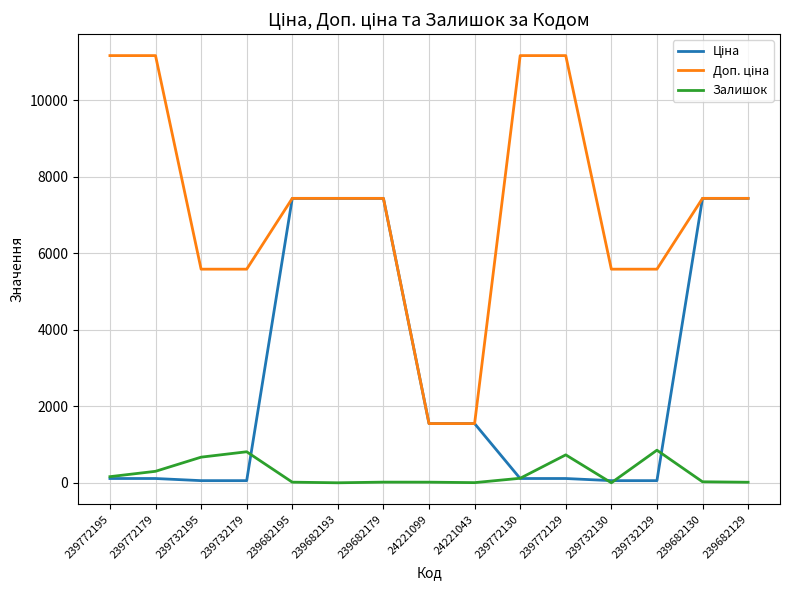

The value of Залишок at 239682193 is 0.0. True or false?

True